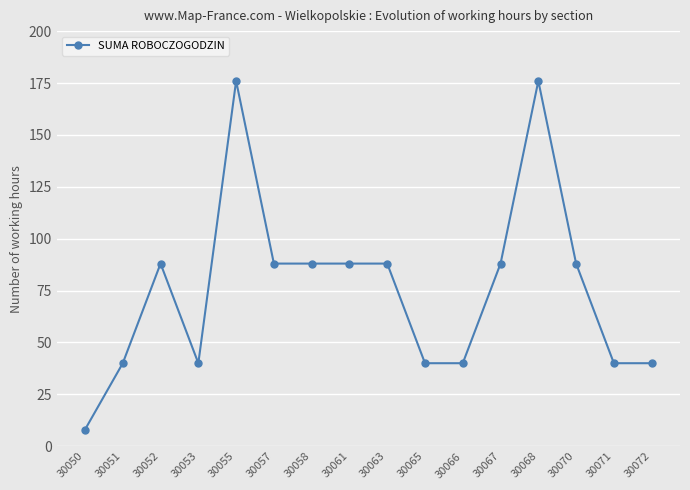

What is the ratio of the value at 30052 to the value at 30067?

1.0